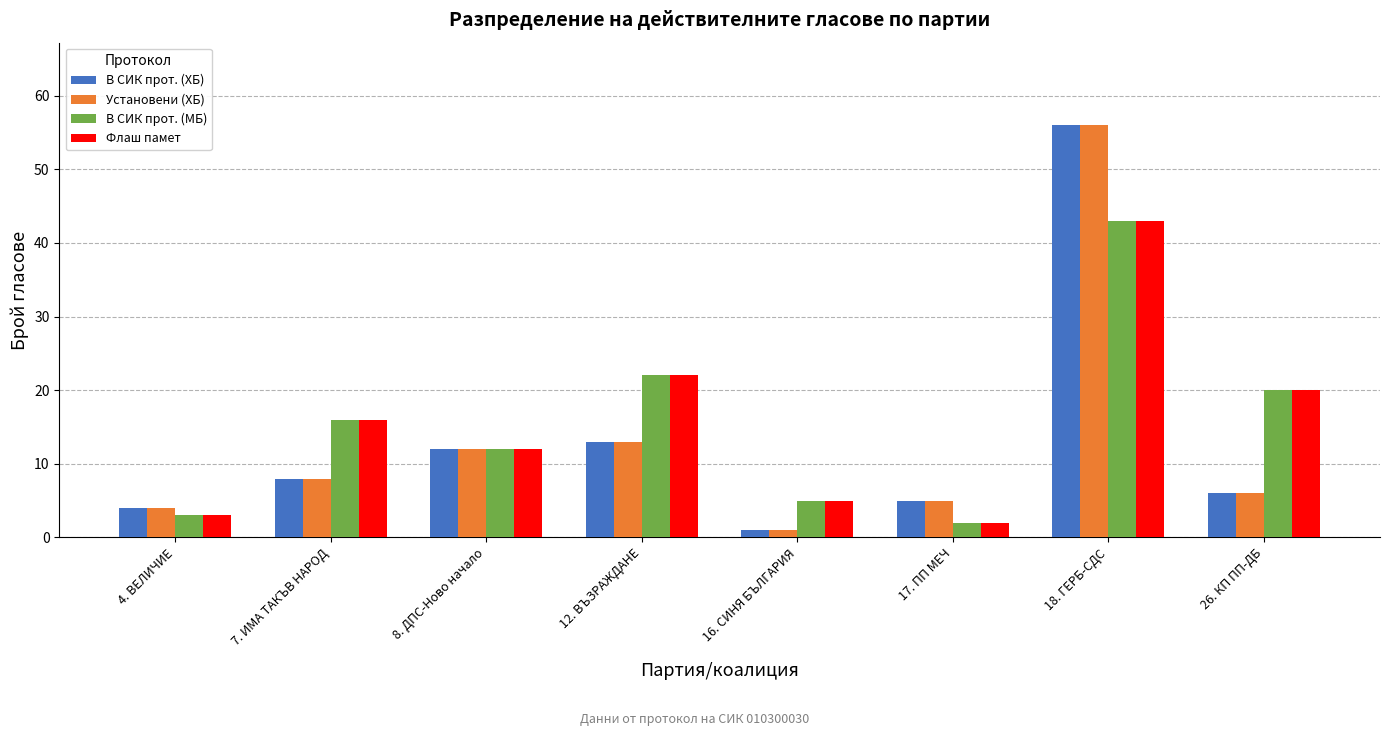

Rank the categories by Установени (ХБ) value from lowest to highest.

16. СИНЯ БЪЛГАРИЯ, 4. ВЕЛИЧИЕ, 17. ПП МЕЧ, 26. КП ПП-ДБ, 7. ИМА ТАКЪВ НАРОД, 8. ДПС-Ново начало, 12. ВЪЗРАЖДАНЕ, 18. ГЕРБ-СДС